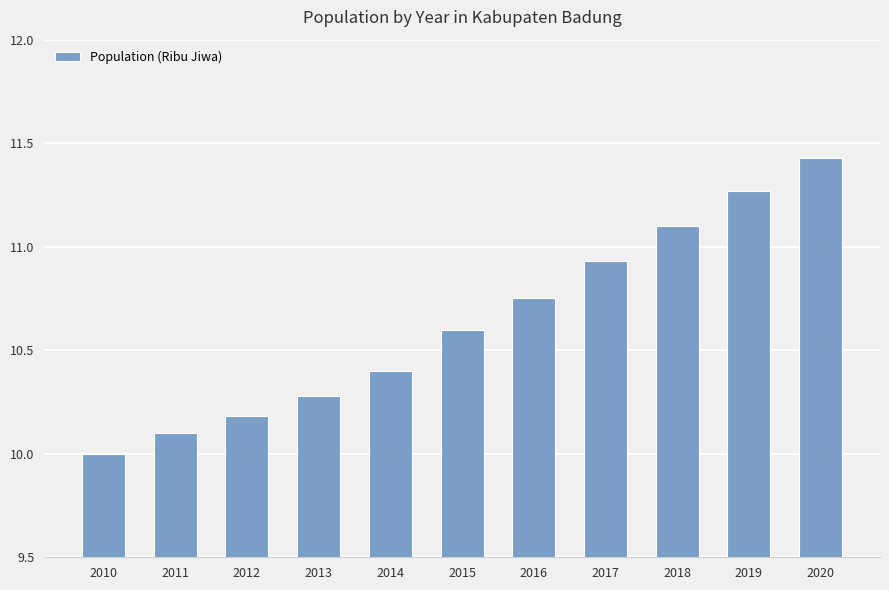

What is the smallest value displayed?

10.0